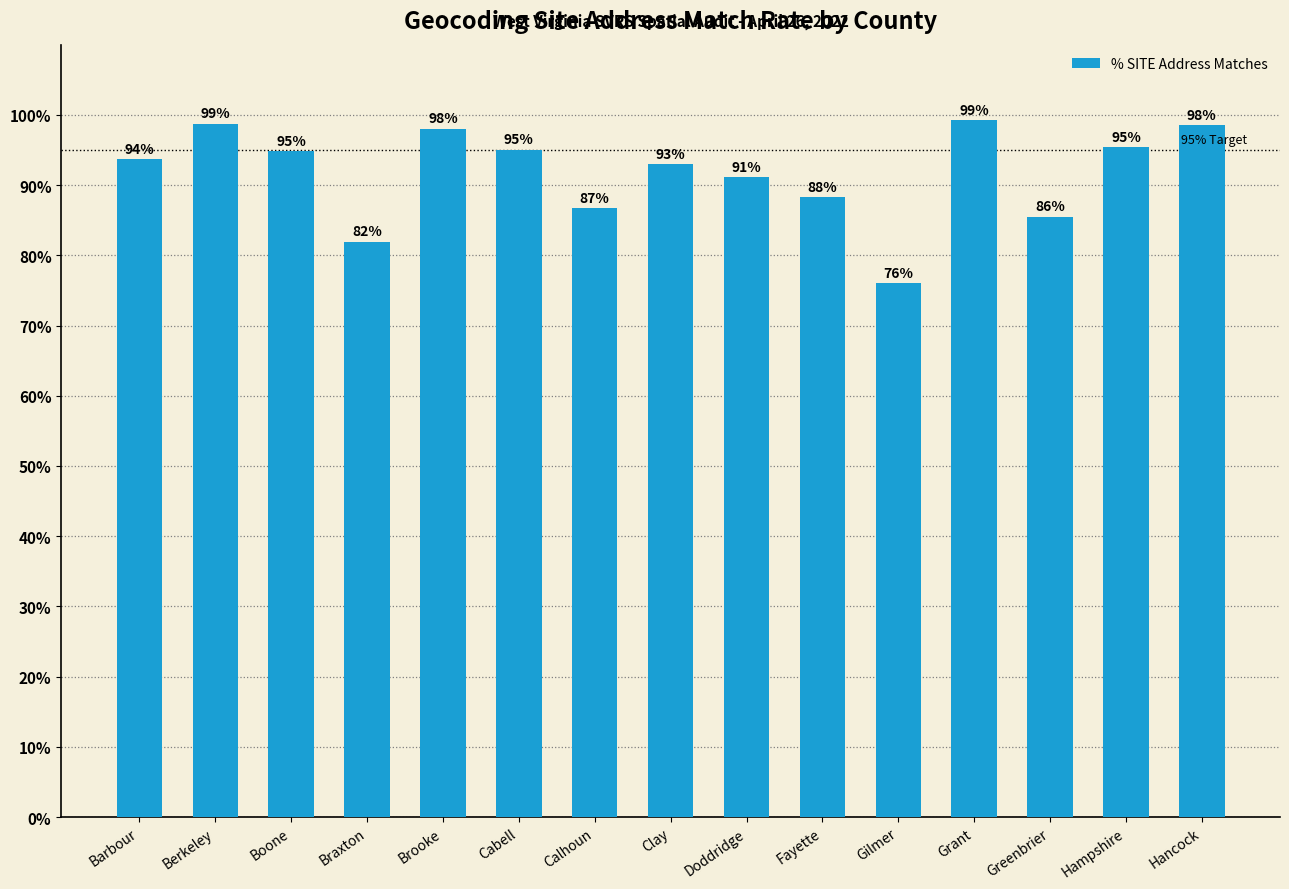

How many categories are shown in the chart?

15